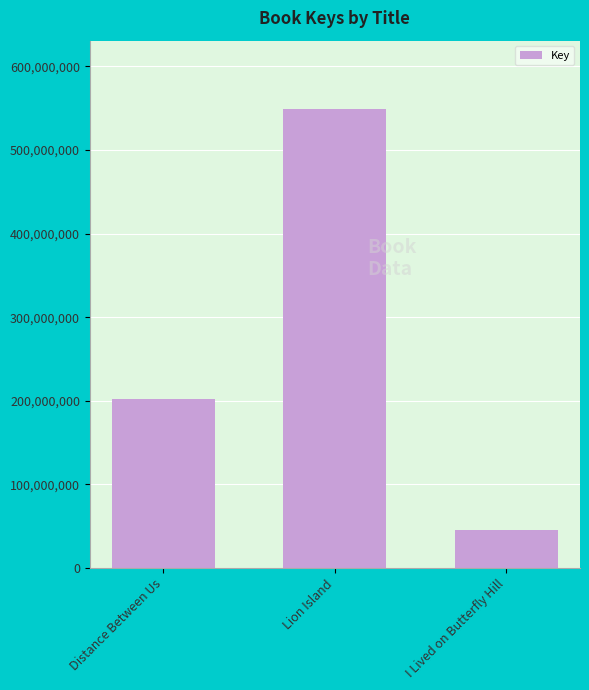

How many categories are shown in the chart?

3